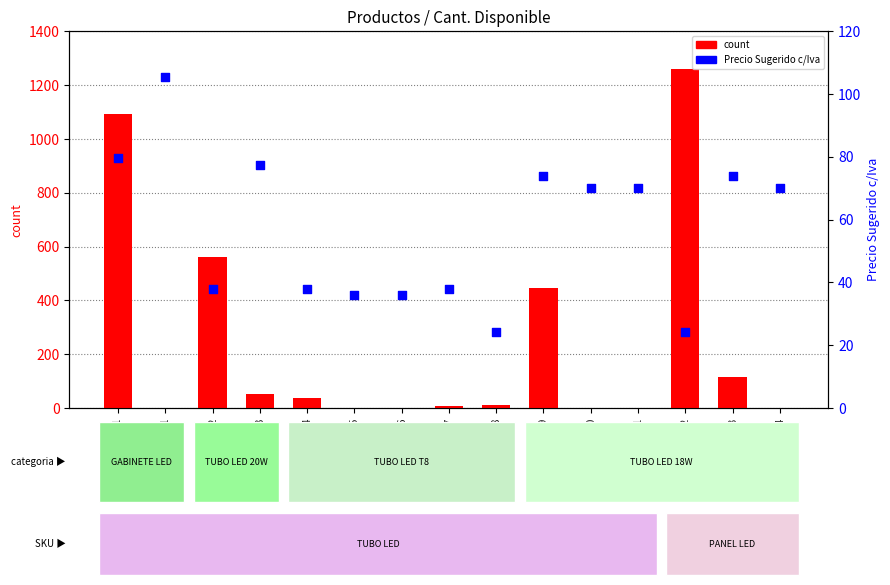

Which series has the largest Y range (max minus min)?

count